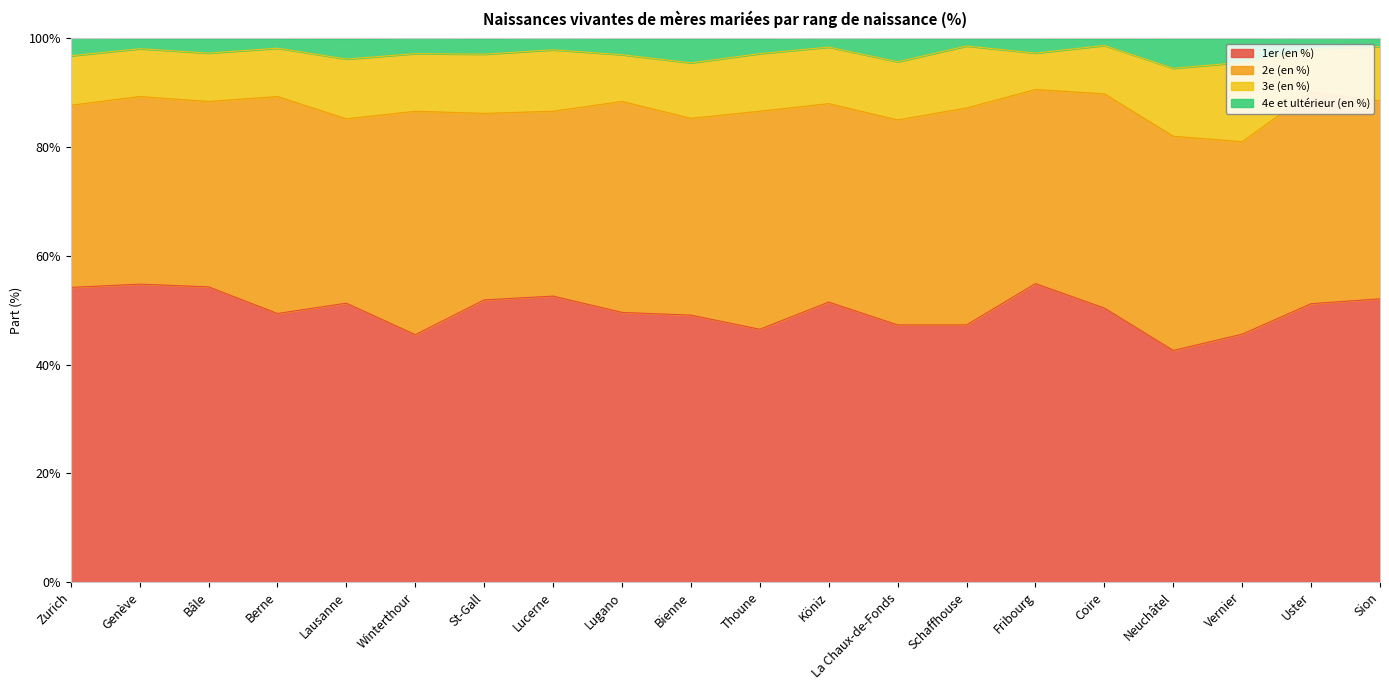

Which has a higher value, Sion or La Chaux-de-Fonds?

Sion